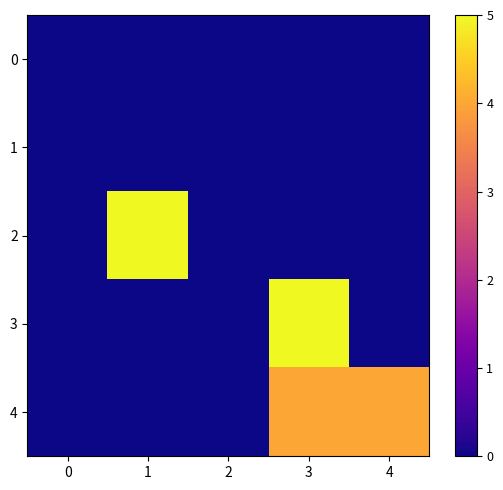

Reading left to right, extract all data points from this chart.

0: 0=0	1=0	2=0	3=0	4=0
1: 0=0	1=0	2=0	3=0	4=0
2: 0=0	1=5	2=0	3=0	4=0
3: 0=0	1=0	2=0	3=5	4=0
4: 0=0	1=0	2=0	3=4	4=4